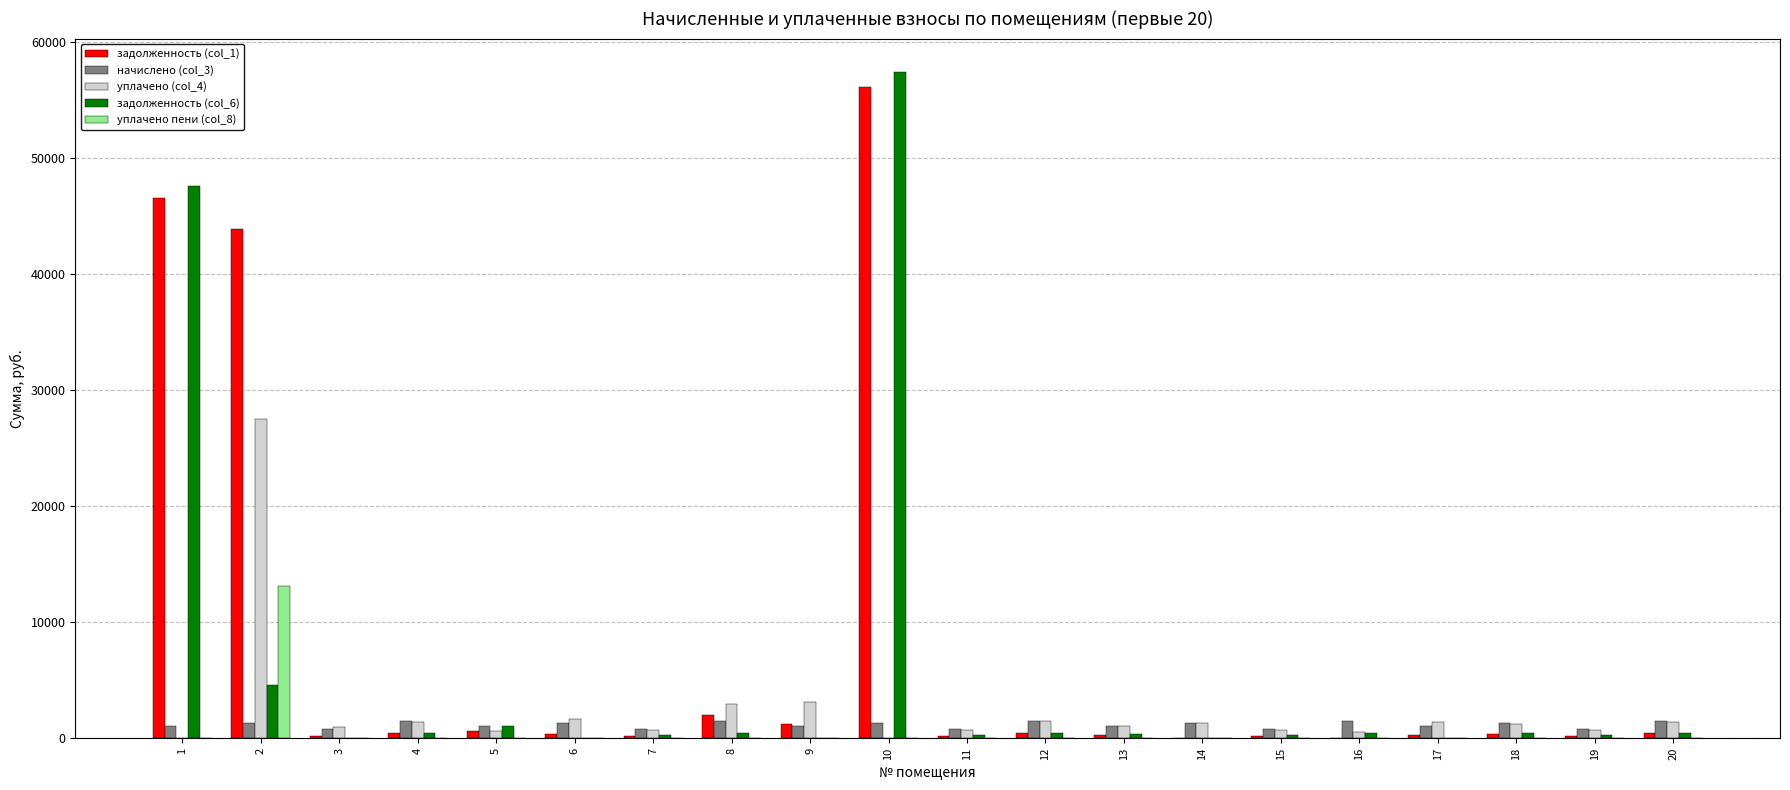

What is the maximum value shown in the chart?

57400.3